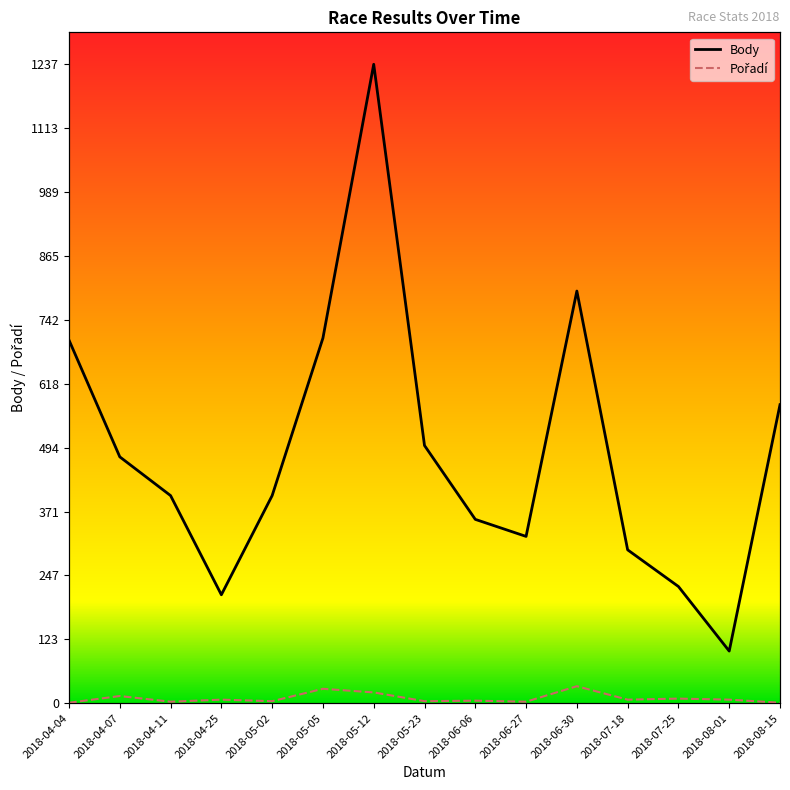

What is the difference between the Pořadí values at 2018-05-02 and 2018-06-30?

29